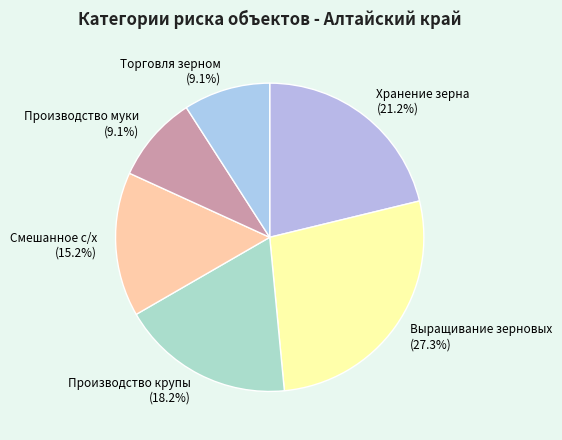

What is the ratio of the value at Торговля зерном to the value at Производство муки?

1.0